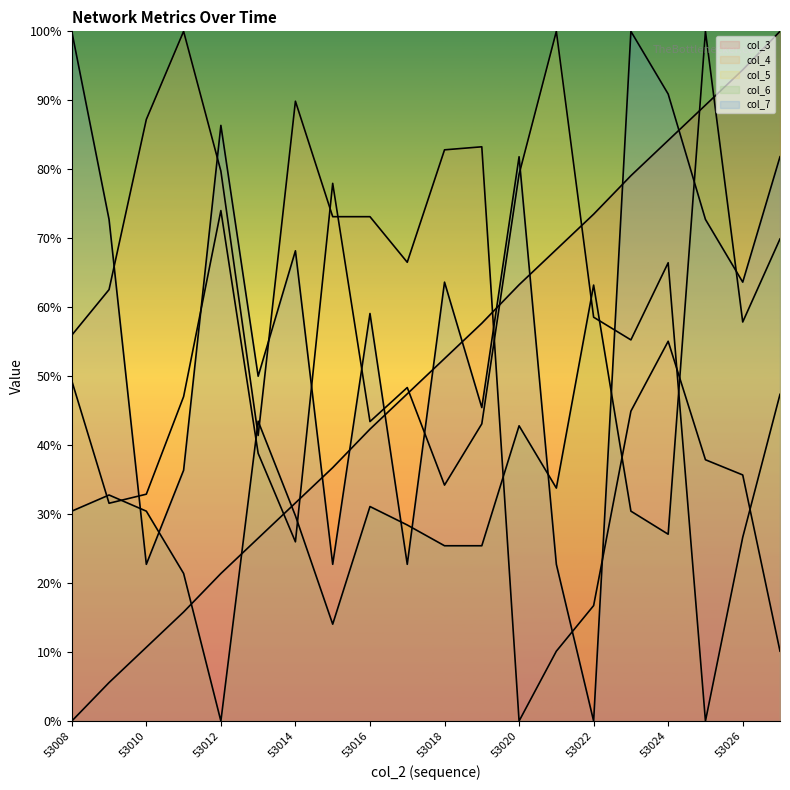

Count the number of data series in this chart.

5